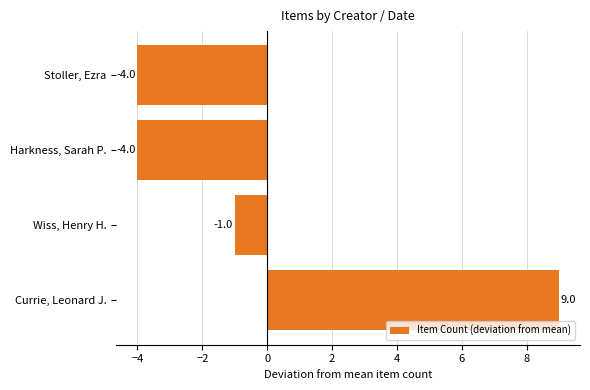

Where is the data nearest to the value 2?

Wiss, Henry H.